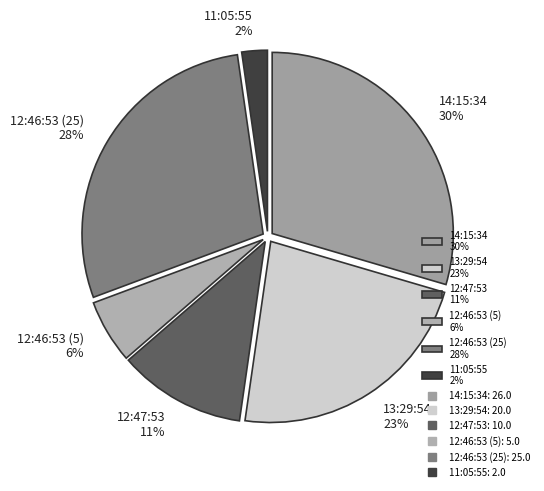

Is the sum of 12:46:53 (5) 6% and 12:47:53 11% greater than half?

No